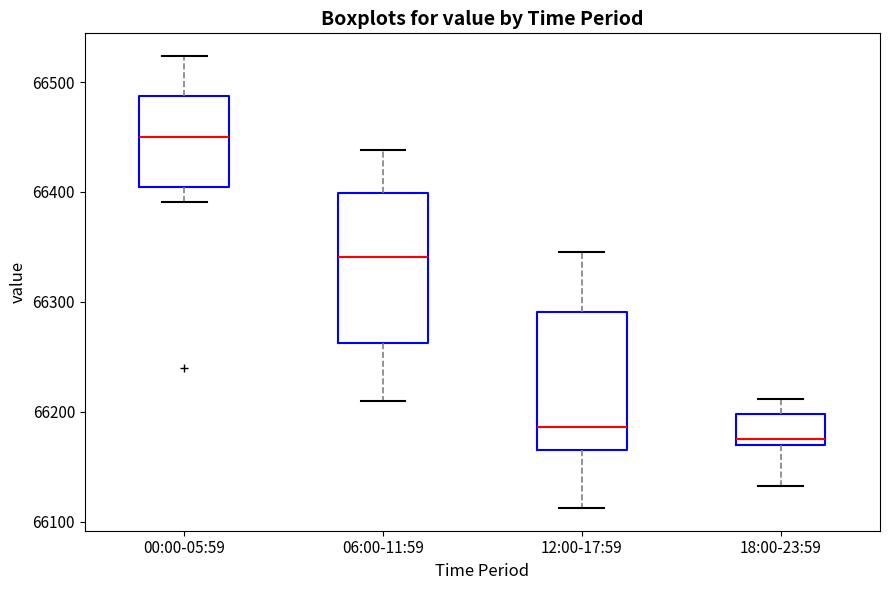

Which box has the lowest median line?

18:00-23:59